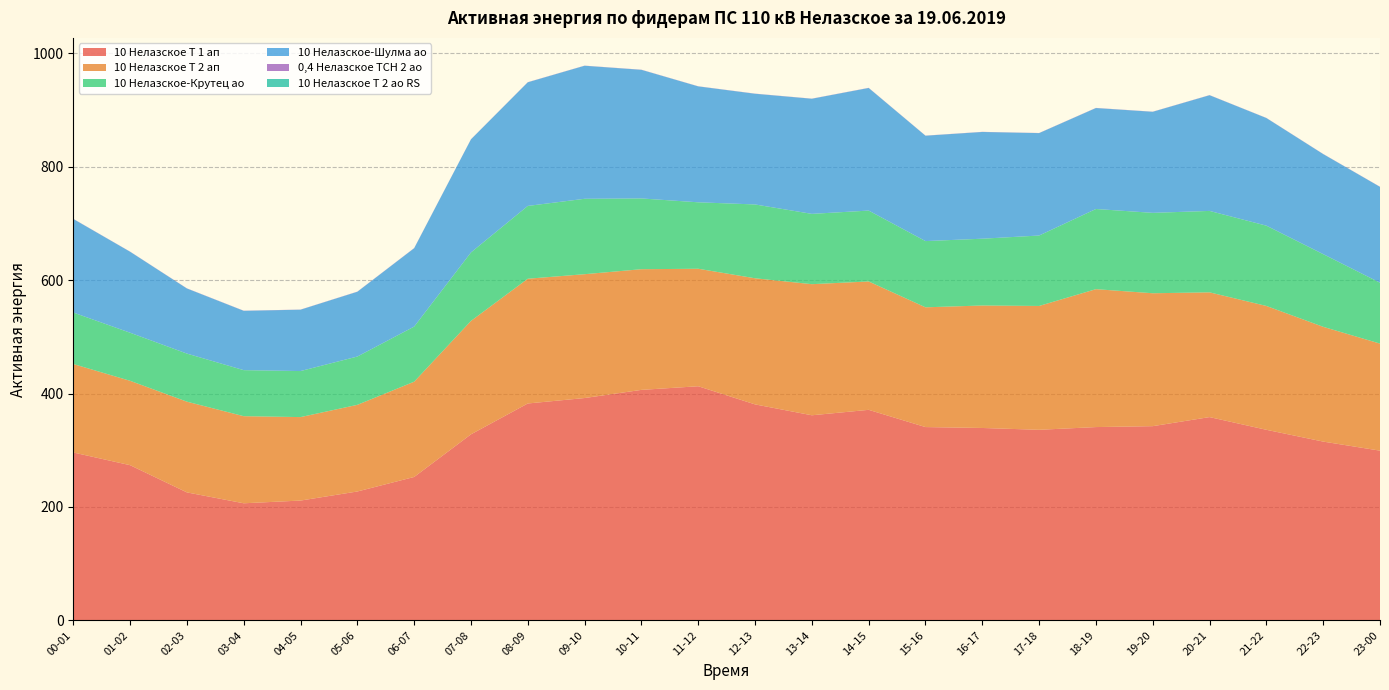

Reading right to left, extract all data points from this chart.

10 Нелазское Т 1 ап: 23-00=299.2	22-23=315.2	21-22=336.0	20-21=358.4	19-20=342.4	18-19=340.8	17-18=336.0	16-17=339.2	15-16=340.8	14-15=371.2	13-14=361.6	12-13=380.8	11-12=412.8	10-11=406.4	09-10=392.0	08-09=382.4	07-08=328.0	06-07=252.8	05-06=227.2	04-05=211.2	03-04=206.4	02-03=225.6	01-02=273.6	00-01=296.0
10 Нелазское Т 2 ап: 23-00=188.8	22-23=202.4	21-22=218.4	20-21=220.0	19-20=234.4	18-19=243.2	17-18=218.4	16-17=216.0	15-16=211.2	14-15=226.4	13-14=231.2	12-13=222.4	11-12=207.2	10-11=212.8	09-10=218.4	08-09=220.0	07-08=200.0	06-07=168.0	05-06=152.8	04-05=147.2	03-04=153.6	02-03=160.0	01-02=148.8	00-01=156.0
10 Нелазское-Крутец ао: 23-00=107.4	22-23=128.2	21-22=141.6	20-21=143.6	19-20=141.8	18-19=141.4	17-18=124.2	16-17=117.8	15-16=116.8	14-15=125.0	13-14=124.0	12-13=130.2	11-12=117.2	10-11=124.8	09-10=133.0	08-09=128.4	07-08=120.8	06-07=97.2	05-06=85.2	04-05=81.2	03-04=81.2	02-03=84.8	01-02=84.8	00-01=90.8
10 Нелазское-Шулма ао: 23-00=169.0	22-23=176.4	21-22=189.8	20-21=204.0	19-20=178.2	18-19=178.0	17-18=180.6	16-17=188.2	15-16=185.8	14-15=216.2	13-14=203.0	12-13=195.2	11-12=204.4	10-11=226.8	09-10=234.6	08-09=218.0	07-08=199.4	06-07=138.2	05-06=114.2	04-05=108.2	03-04=104.6	02-03=114.8	01-02=142.8	00-01=165.0
0,4 Нелазское ТСН 2 ао: 23-00=0.3	22-23=0.3	21-22=0.2	20-21=0.3	19-20=0.2	18-19=0.3	17-18=0.2	16-17=0.3	15-16=0.2	14-15=0.3	13-14=0.2	12-13=0.3	11-12=0.2	10-11=0.3	09-10=0.2	08-09=0.3	07-08=0.2	06-07=0.3	05-06=0.3	04-05=0.2	03-04=0.3	02-03=0.3	01-02=0.2	00-01=0.3
10 Нелазское Т 2 ао RS: 23-00=0.0	22-23=0.0	21-22=0.0	20-21=0.0	19-20=0.0	18-19=0.0	17-18=0.0	16-17=0.0	15-16=0.0	14-15=0.0	13-14=0.0	12-13=0.0	11-12=0.0	10-11=0.0	09-10=0.0	08-09=0.0	07-08=0.0	06-07=0.0	05-06=0.0	04-05=0.0	03-04=0.0	02-03=0.0	01-02=0.0	00-01=0.0